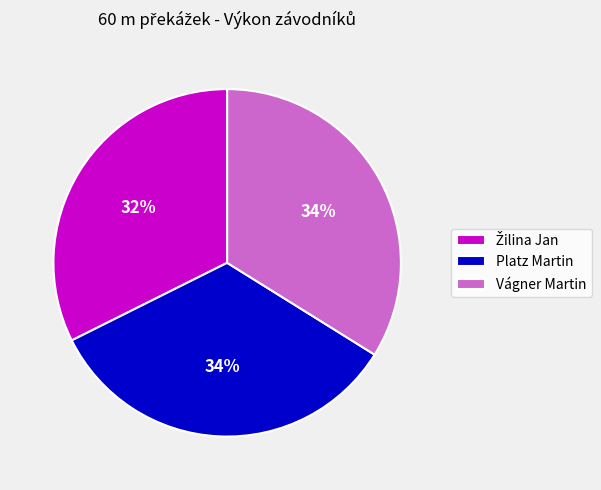

The Platz Martin slice represents 26% of the pie. True or false?

False